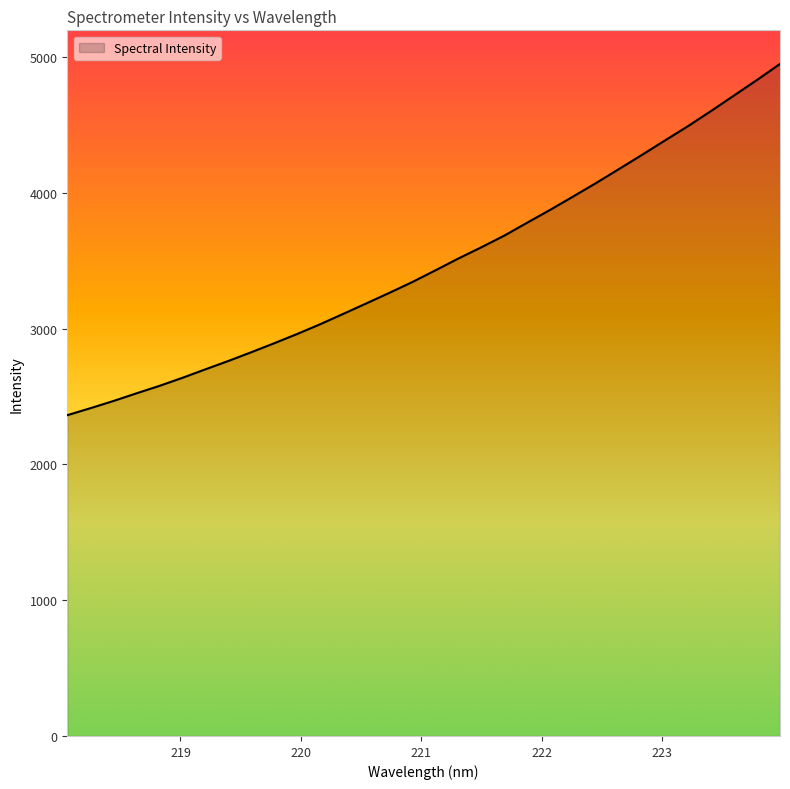

What is the difference between the second highest and second lowest values?

2417.7